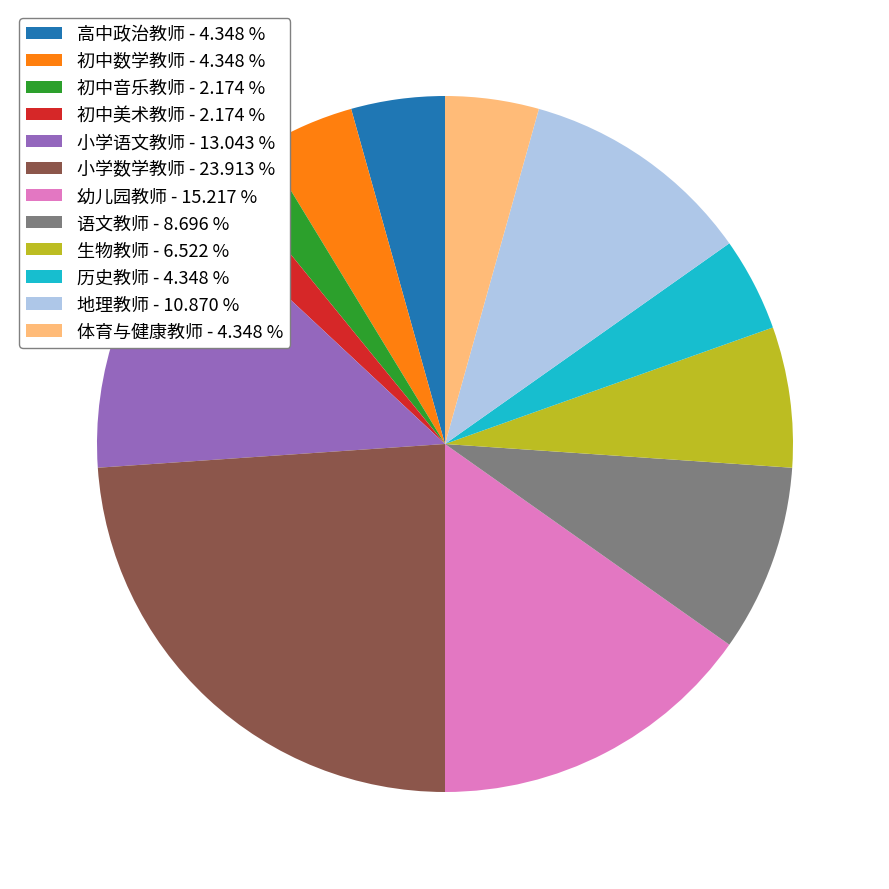

Do 体育与健康教师 - 4.348 % and 高中政治教师 - 4.348 % together represent more than half of the pie?

No